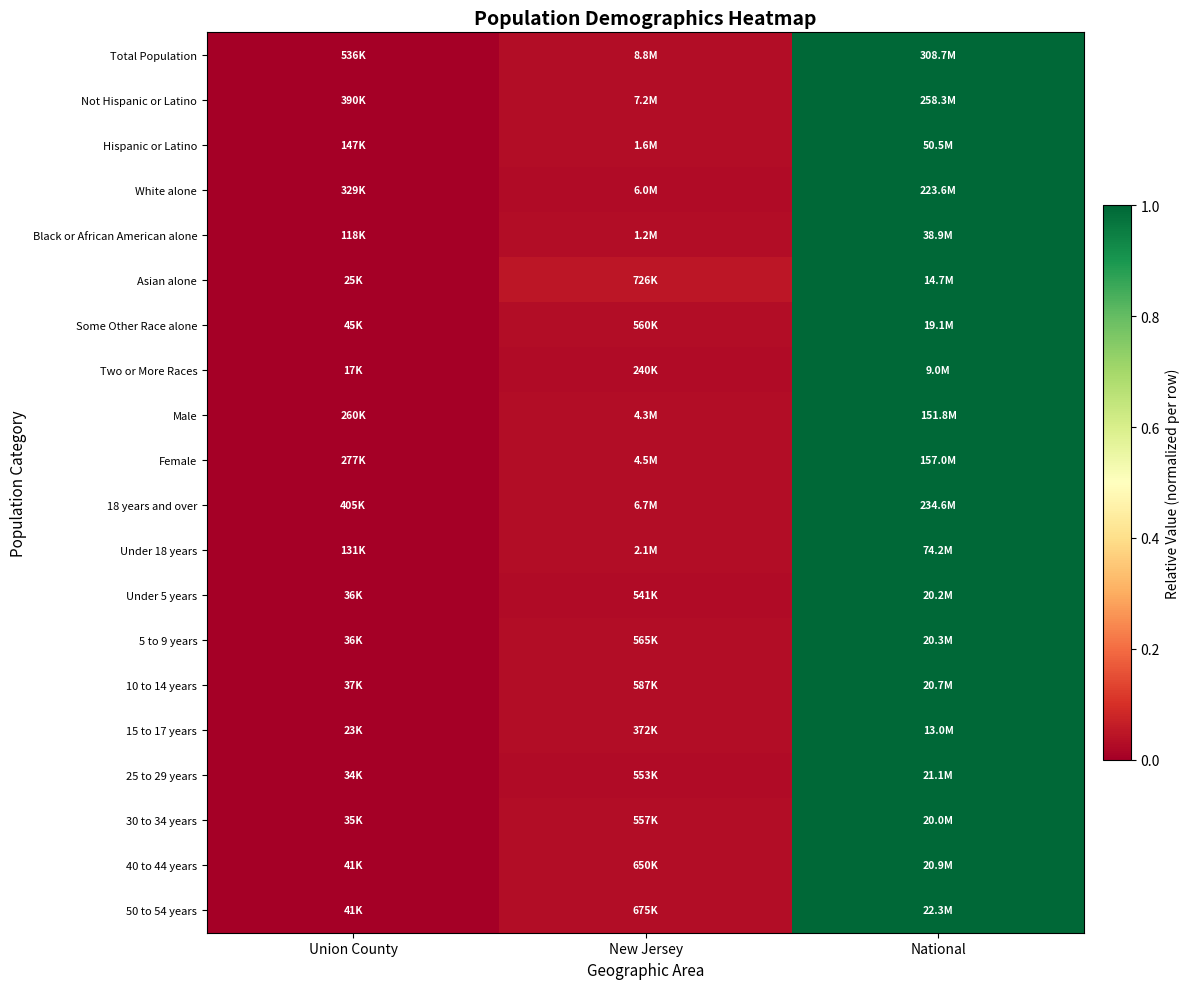

Reading left to right, transcribe all the data shown in this chart.

Total Population: Union County=0.0	New Jersey=0.0	National=1.0
Not Hispanic or Latino: Union County=0.0	New Jersey=0.0	National=1.0
Hispanic or Latino: Union County=0.0	New Jersey=0.0	National=1.0
White alone: Union County=0.0	New Jersey=0.0	National=1.0
Black or African American alone: Union County=0.0	New Jersey=0.0	National=1.0
Asian alone: Union County=0.0	New Jersey=0.0	National=1.0
Some Other Race alone: Union County=0.0	New Jersey=0.0	National=1.0
Two or More Races: Union County=0.0	New Jersey=0.0	National=1.0
Male: Union County=0.0	New Jersey=0.0	National=1.0
Female: Union County=0.0	New Jersey=0.0	National=1.0
18 years and over: Union County=0.0	New Jersey=0.0	National=1.0
Under 18 years: Union County=0.0	New Jersey=0.0	National=1.0
Under 5 years: Union County=0.0	New Jersey=0.0	National=1.0
5 to 9 years: Union County=0.0	New Jersey=0.0	National=1.0
10 to 14 years: Union County=0.0	New Jersey=0.0	National=1.0
15 to 17 years: Union County=0.0	New Jersey=0.0	National=1.0
25 to 29 years: Union County=0.0	New Jersey=0.0	National=1.0
30 to 34 years: Union County=0.0	New Jersey=0.0	National=1.0
40 to 44 years: Union County=0.0	New Jersey=0.0	National=1.0
50 to 54 years: Union County=0.0	New Jersey=0.0	National=1.0